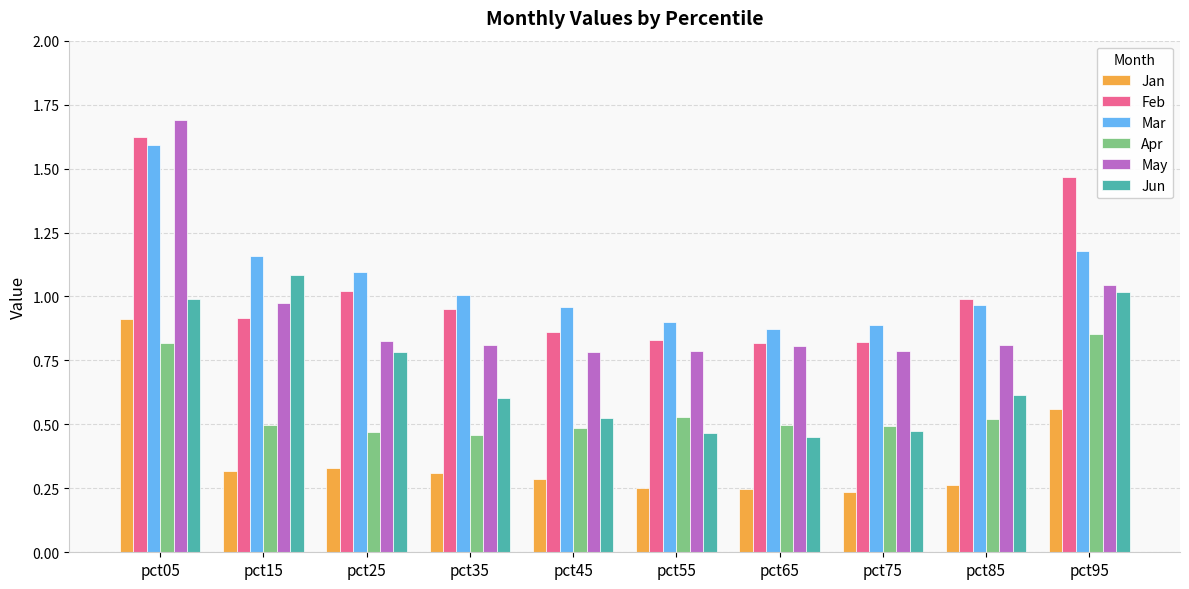

Which series has the largest range (max minus min)?

May